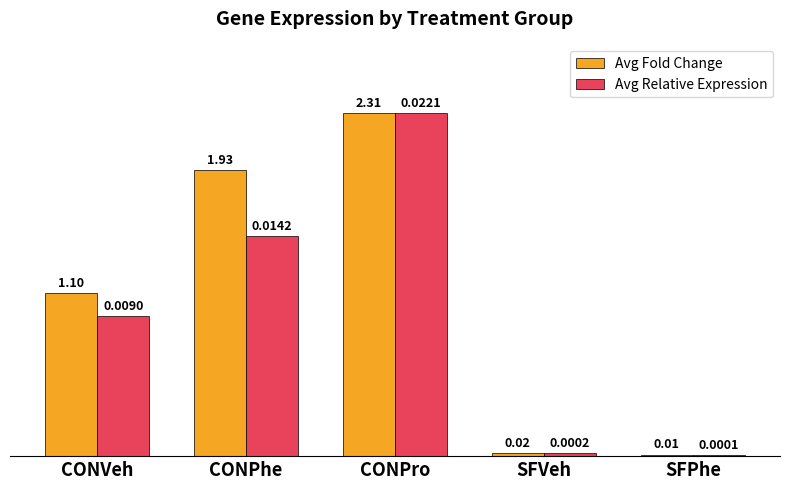

What are all the series names shown in the legend?

Avg Fold Change, Avg Relative Expression